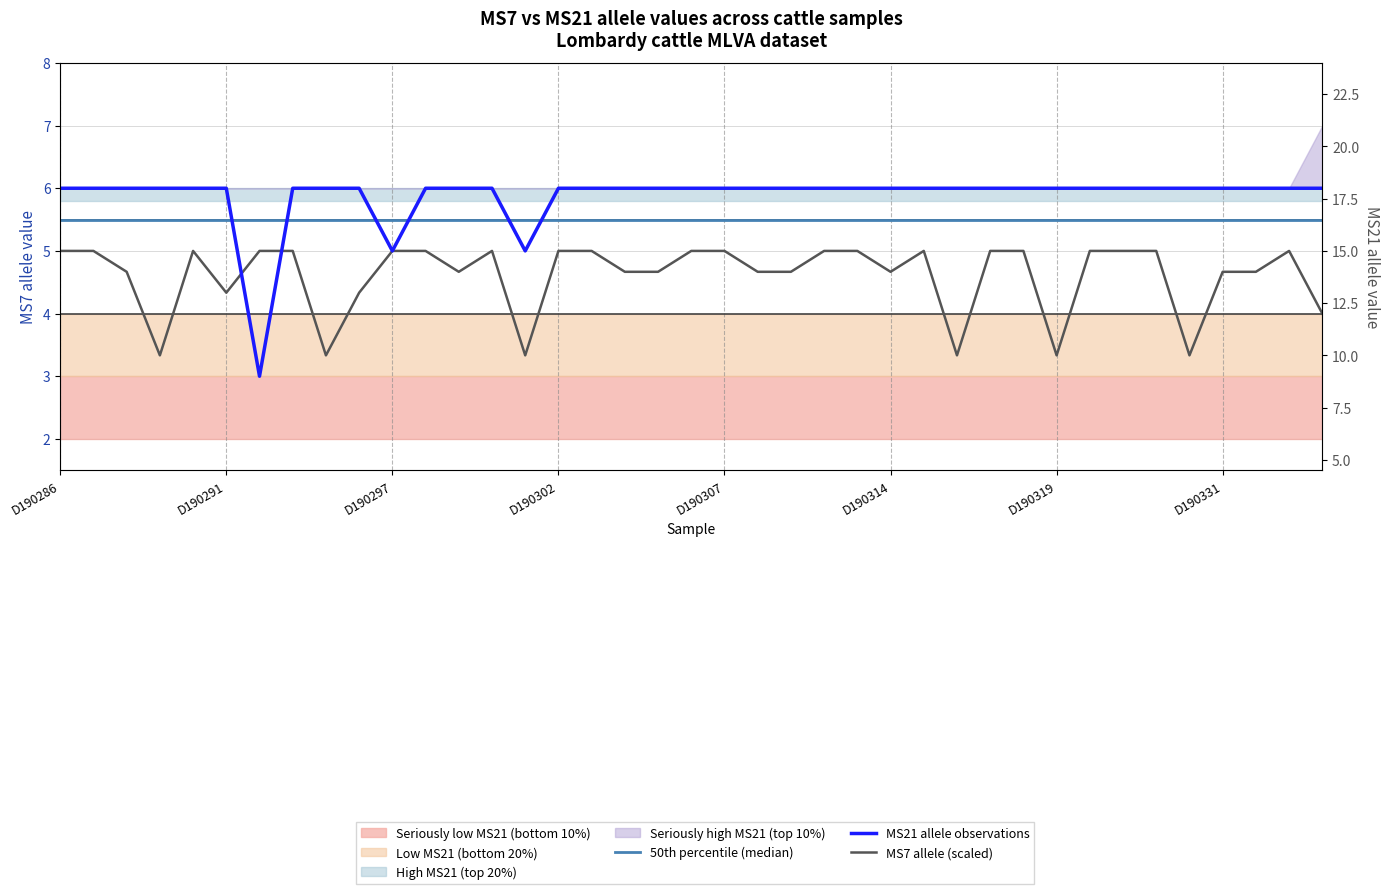

Which label corresponds to the largest value in the chart?

D190286